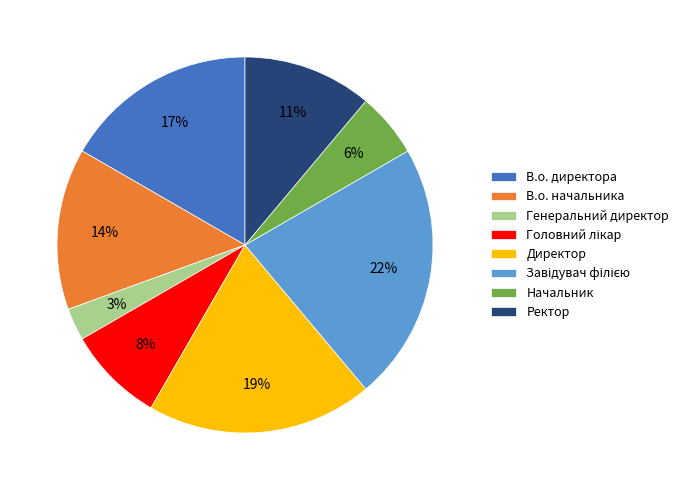

What is the ratio of the value at Директор to the value at В.о. начальника?

1.4